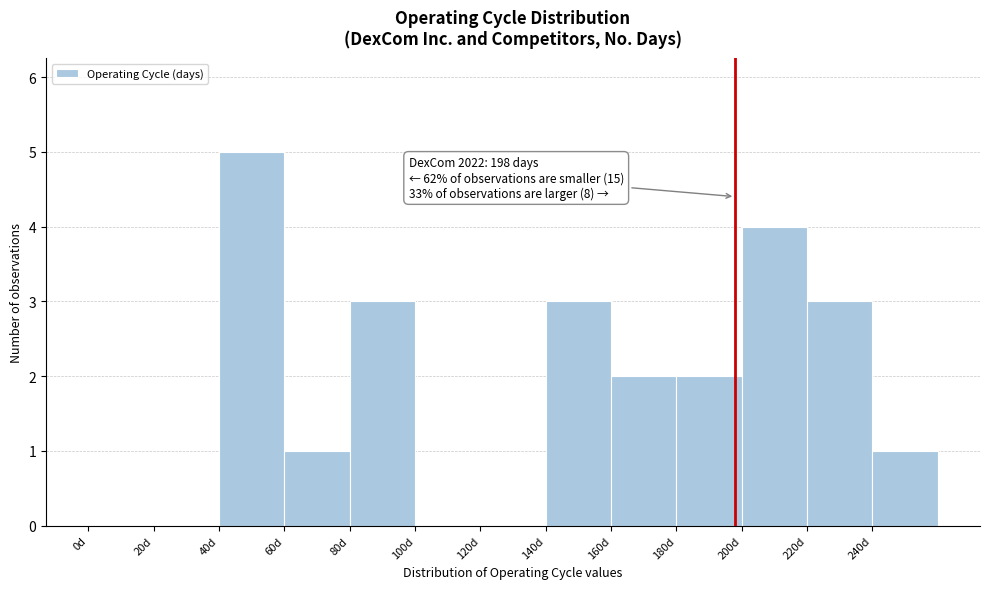

Over which range of the x-axis is the bar tallest?

40 to 60